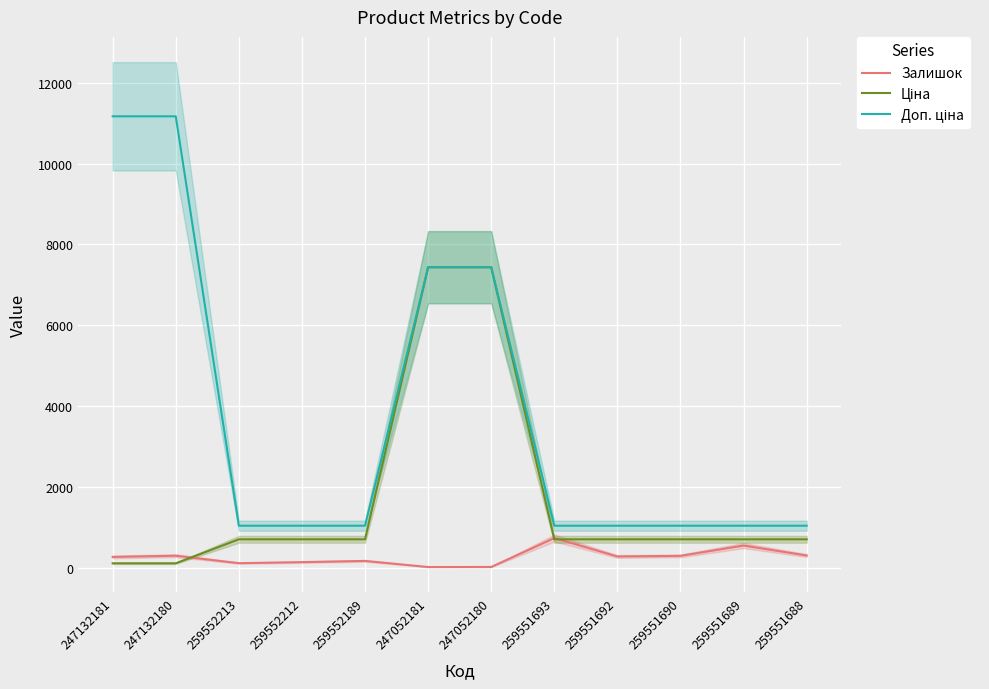

What is the label of the 7th point from the right?

247052181